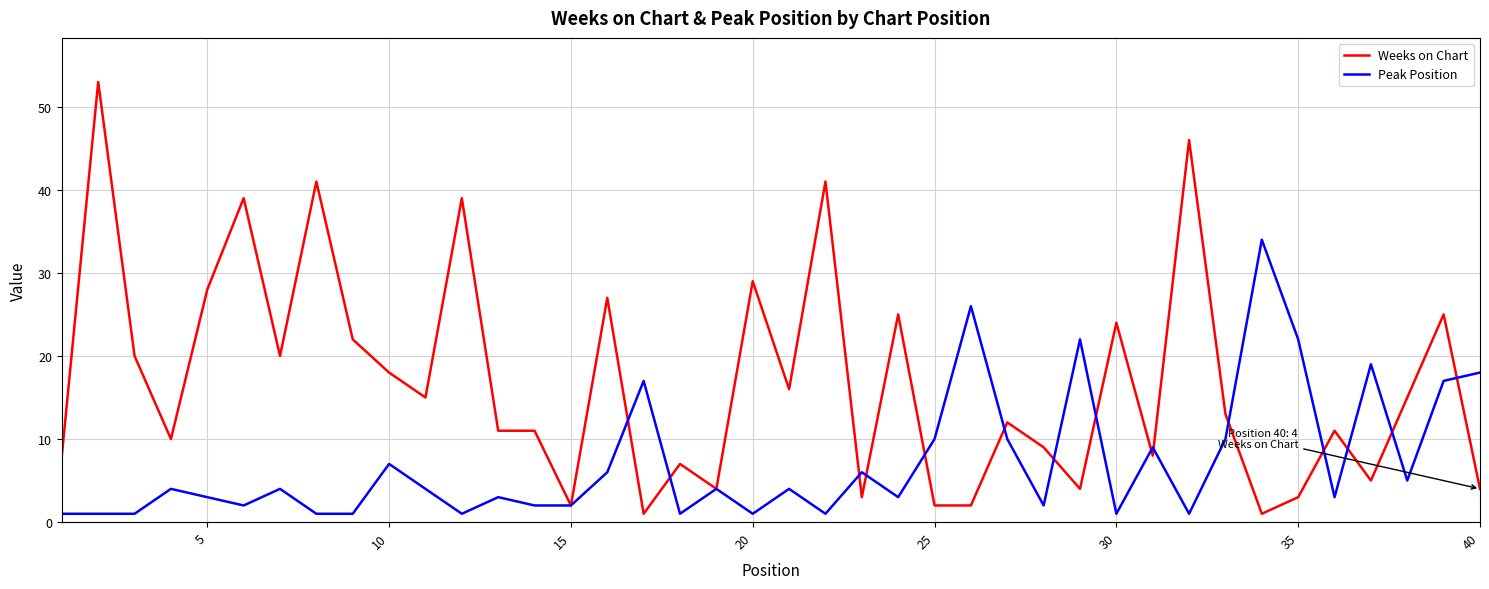

Rank the series by their average value, from lowest to highest.

Peak Position, Weeks on Chart